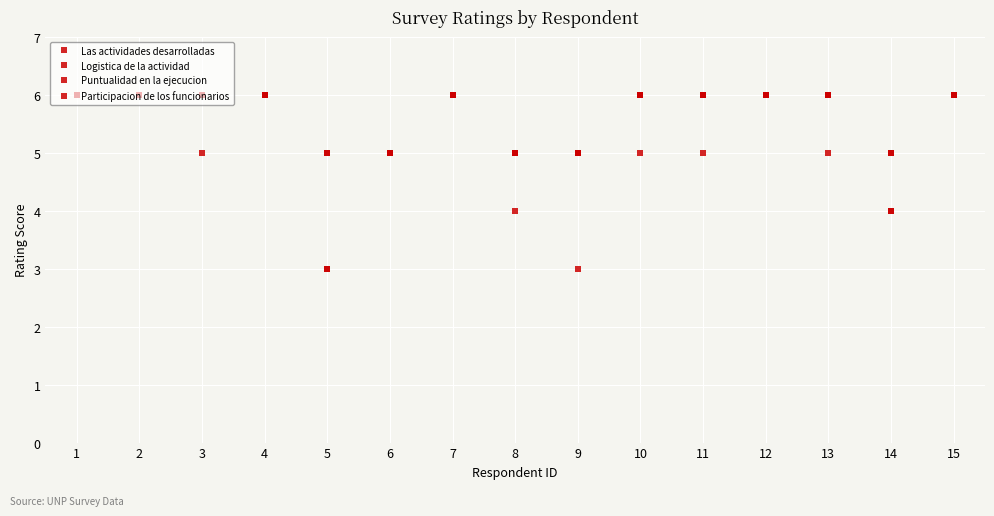

Rank the series by their average value, from lowest to highest.

Participacion de los funcionarios, Logistica de la actividad, Puntualidad en la ejecucion, Las actividades desarrolladas